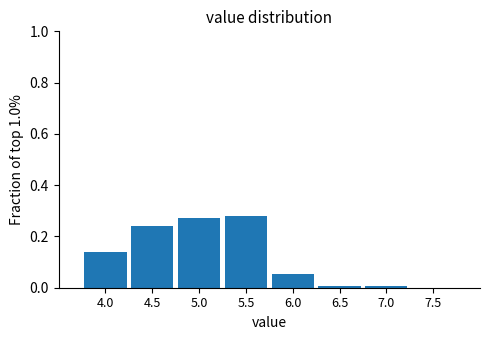

How tall is the bar that spans 5.75 to 6.25 on the x-axis? The values are not printed on the chart, so give them approximately, as read against the axis.

0.06